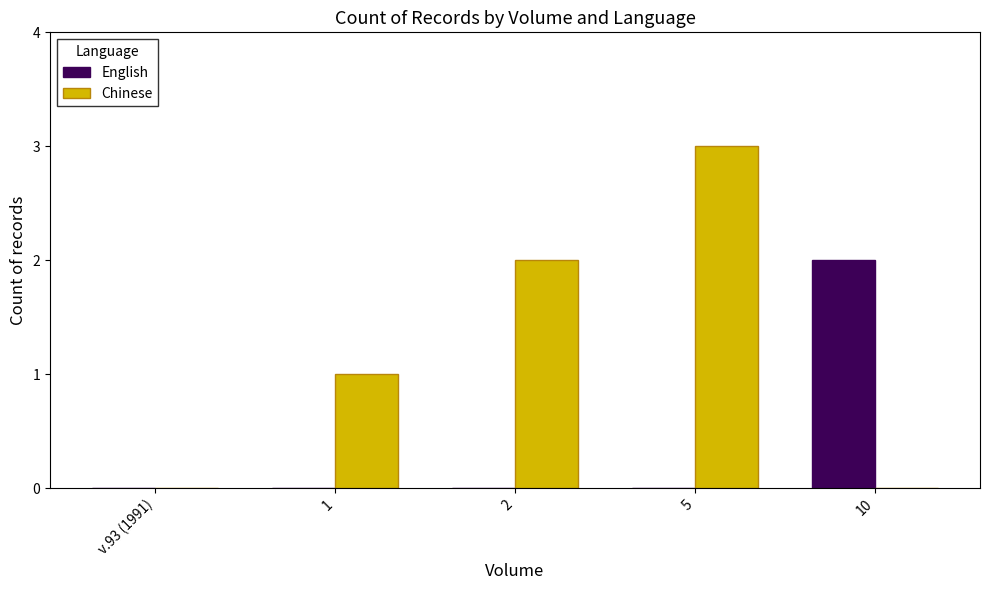

The English series shows -1 at v.93 (1991). True or false?

False